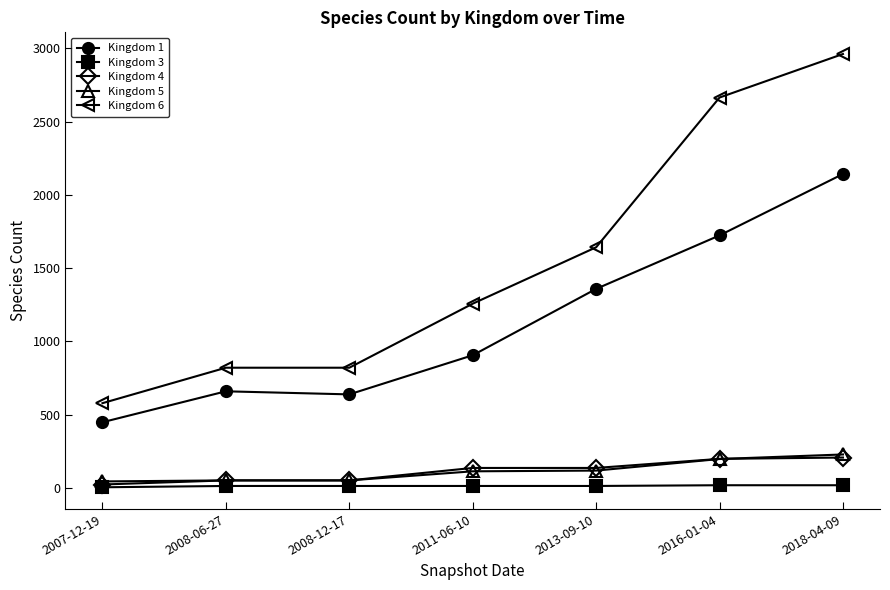

Read the Kingdom 3 value at 2016-01-04, to the nearest 5.

20